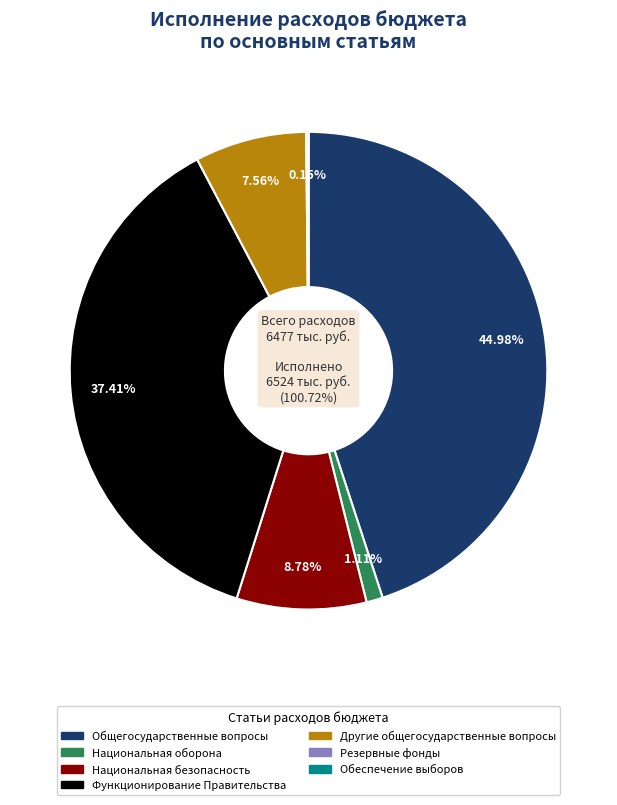

What percentage is the Национальная безопасность и правоохранительная деятельность slice, to the nearest percent?

9%